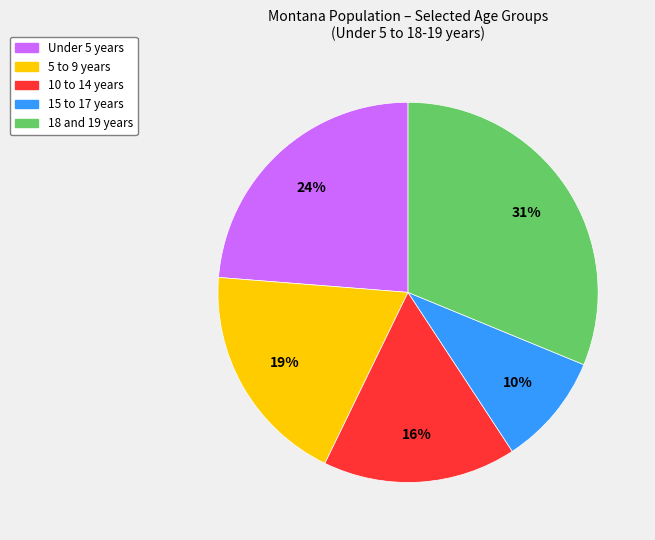

Is there a majority slice in this chart?

No